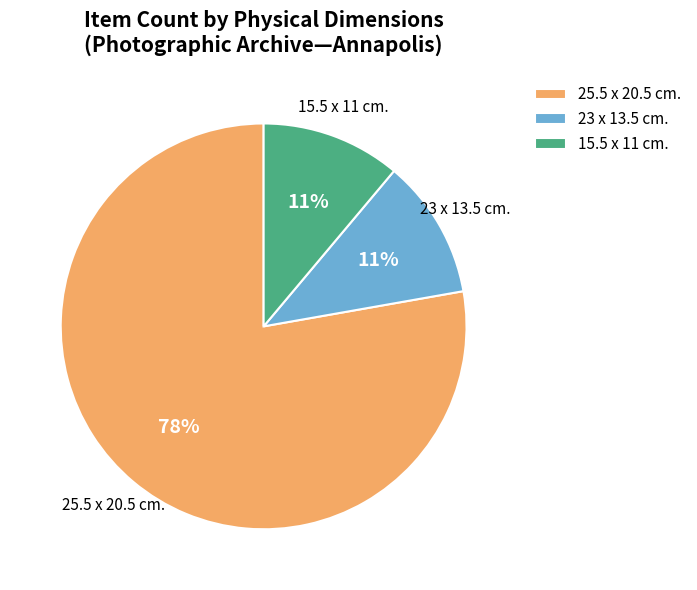

Does 23 x 13.5 cm. represent more than half of the total?

No